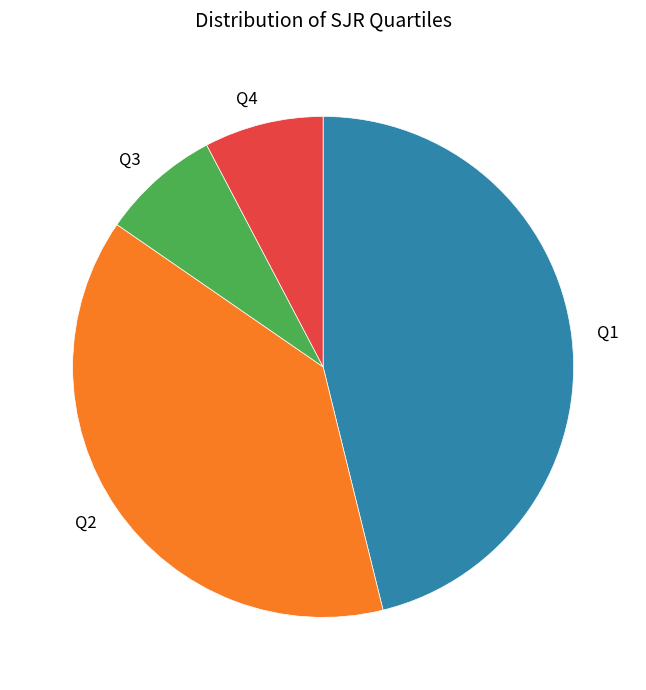

Which category has the biggest portion of the pie?

Q1